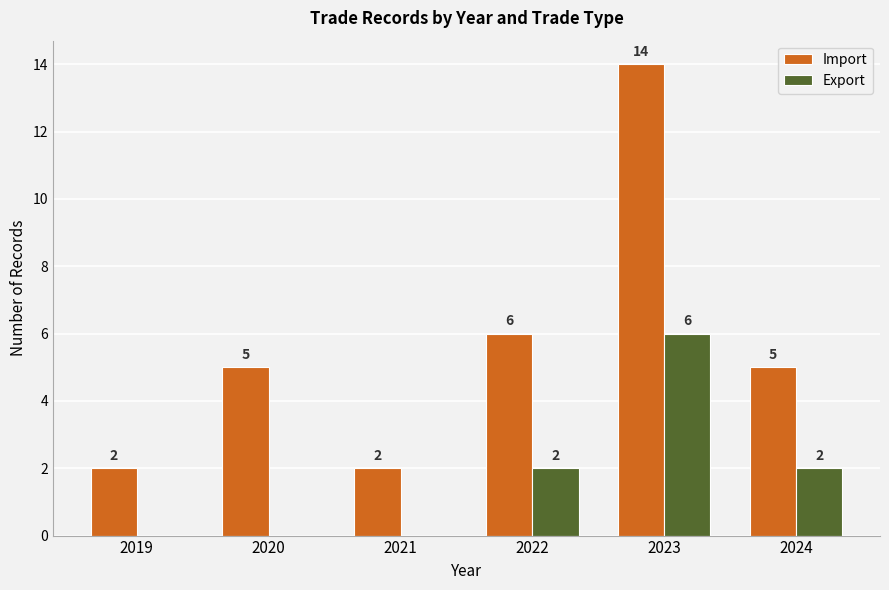

How many groups of bars are there?

6